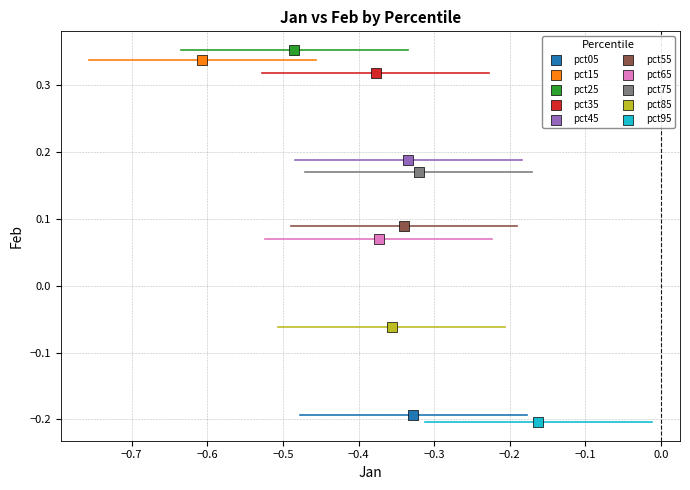

What are all the series names shown in the legend?

pct05, pct15, pct25, pct35, pct45, pct55, pct65, pct75, pct85, pct95